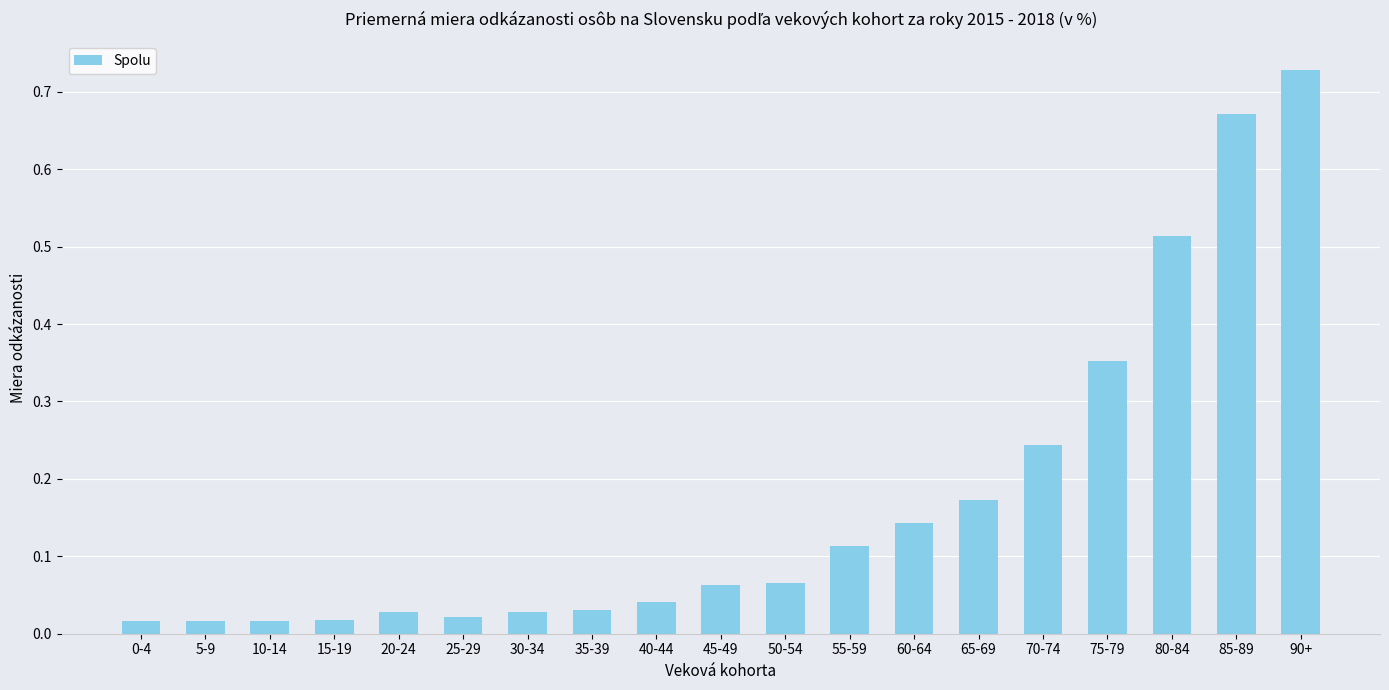

Is it true that the value at 55-59 is 0.2?

False